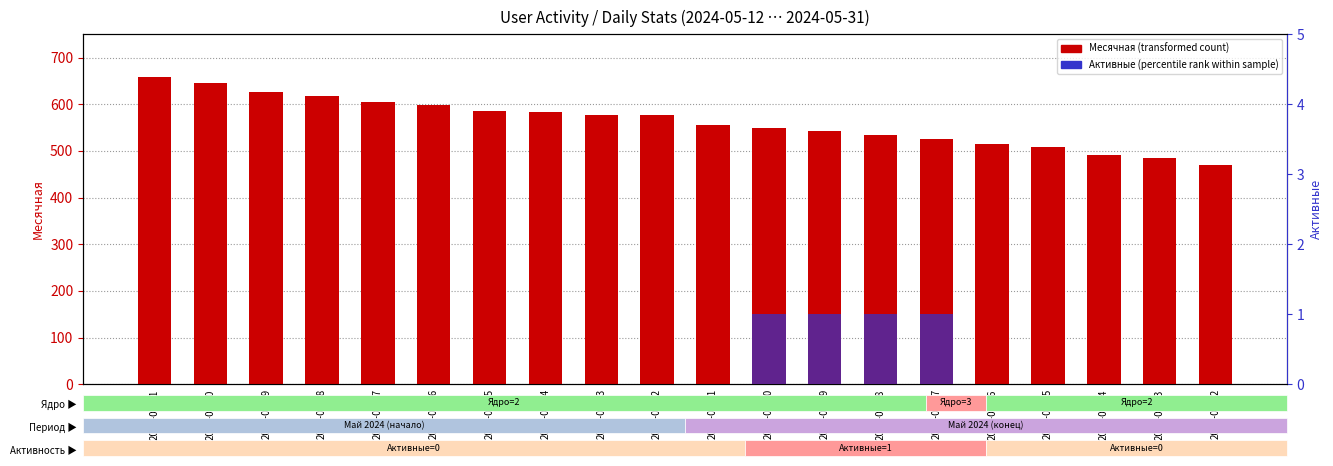

Does the chart contain stacked bars?

No